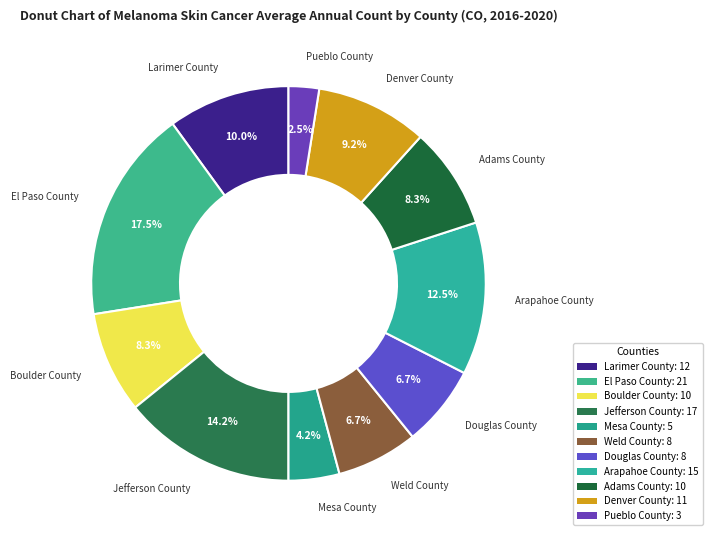

What is the largest slice in the pie chart?

El Paso County